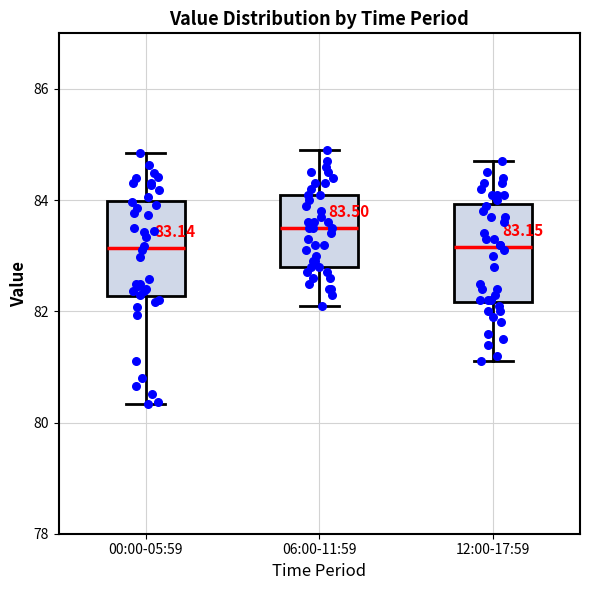

Which box's median line is the highest?

06:00-11:59